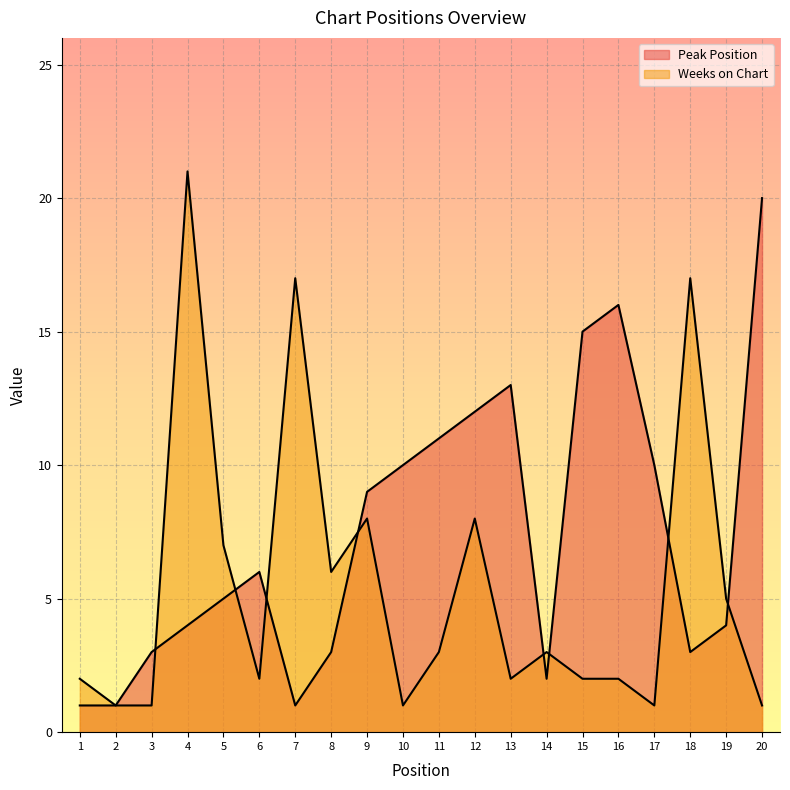

How many interior local valleys does the Weeks on Chart series have?

5